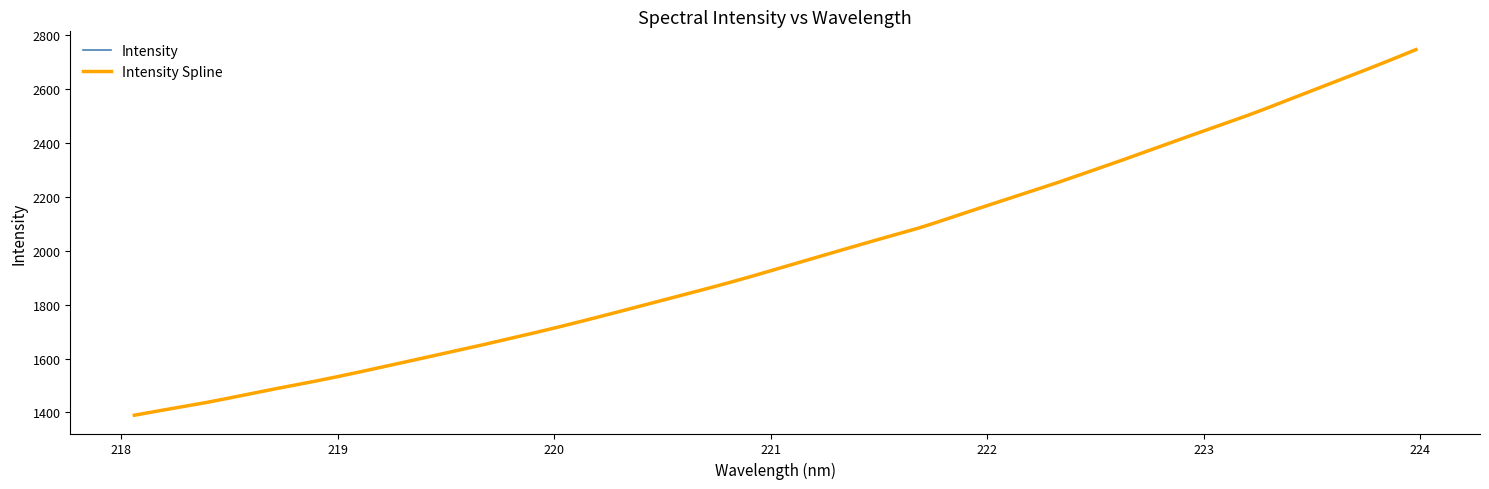

Reading left to right, list all the values displayed in this chart.

1389.9	1417.0	1444.7	1475.8	1505.1	1535.9	1568.9	1602.7	1636.4	1671.8	1707.7	1745.9	1785.6	1825.9	1866.1	1908.7	1953.6	1998.3	2042.5	2086.1	2136.3	2186.3	2236.2	2288.8	2342.4	2397.6	2451.8	2506.4	2565.3	2624.5	2684.3	2746.3